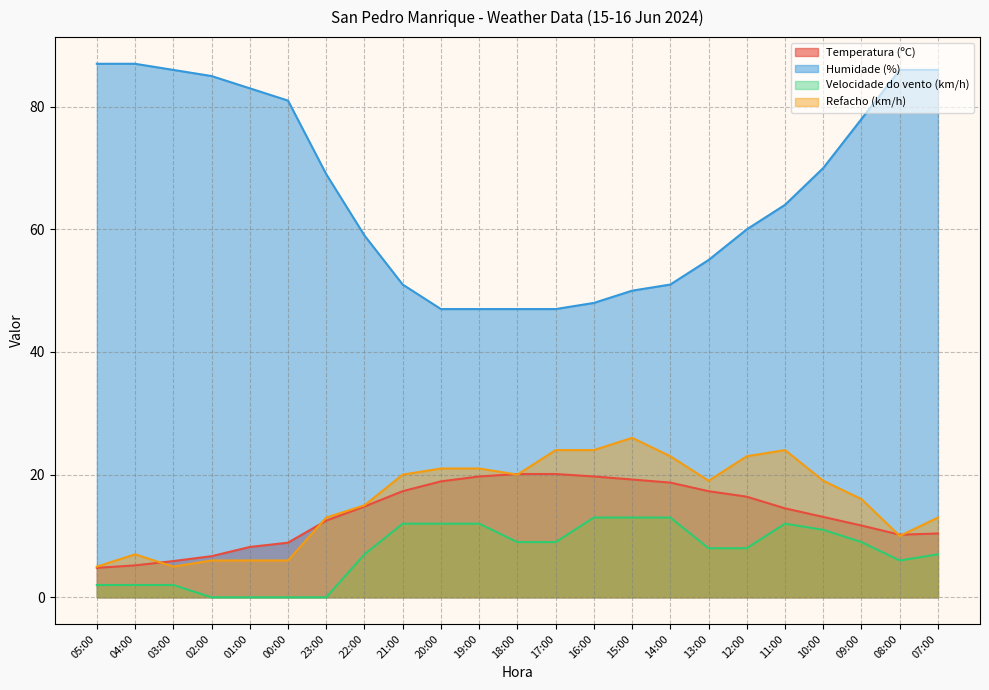

True or false: Humidade (%) and Velocidade do vento (km/h) intersect in this chart.

False